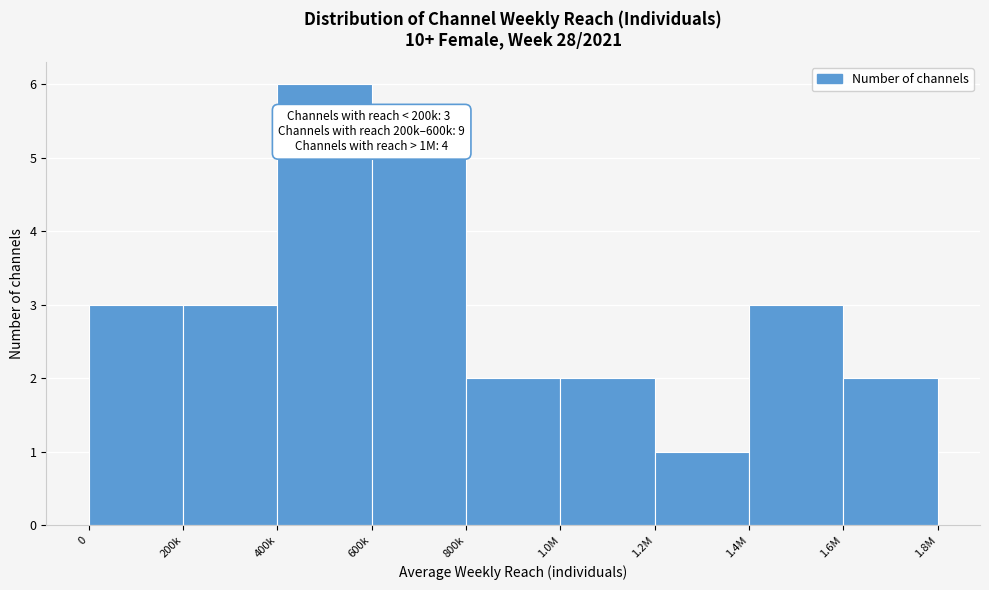

Reading left to right, transcribe all the data shown in this chart.

3	3	6	5	2	2	1	3	2